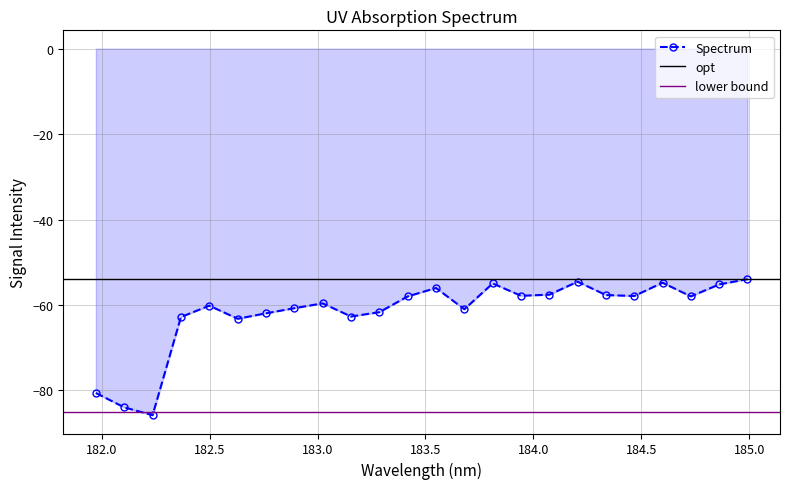

Does the chart have visible grid lines?

Yes